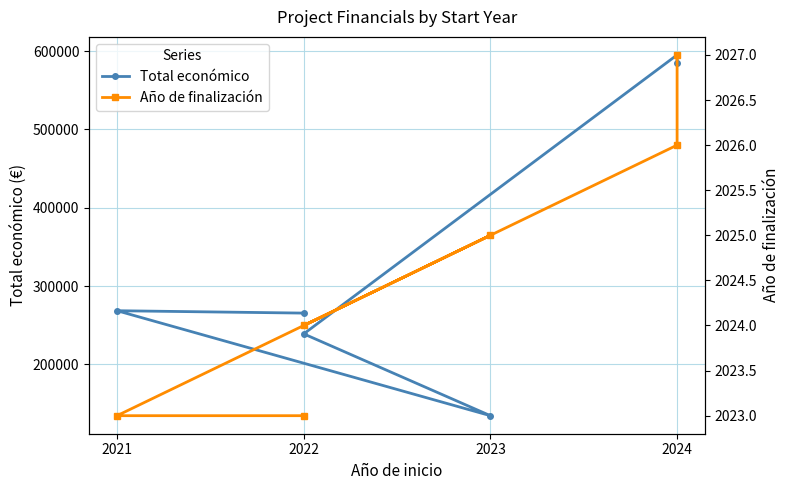

In Total económico, how many points are lower than both neighbors (excluding endpoints)?

1